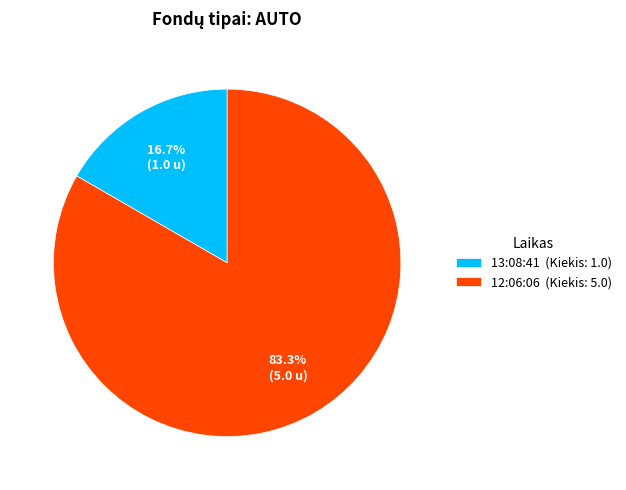

Which category has the smallest portion of the pie?

13:08:41